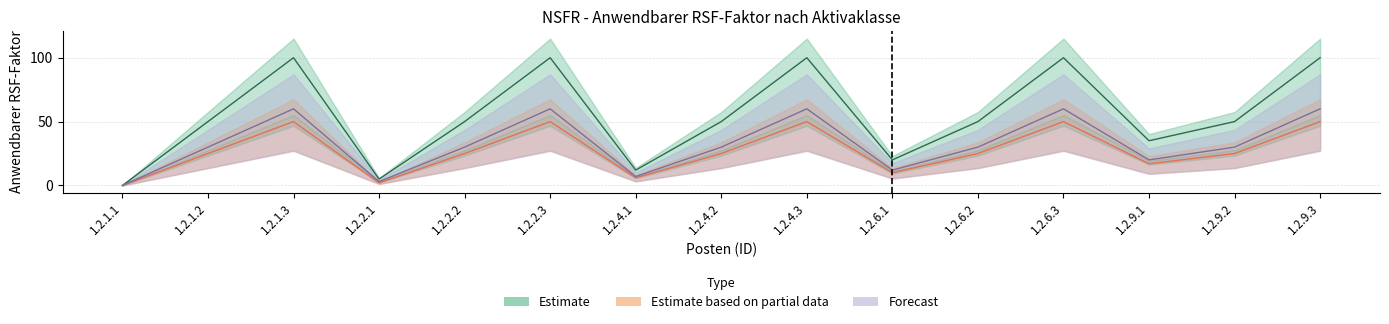

Between 1.2.1.2 and 1.2.6.1, which is larger?

1.2.1.2